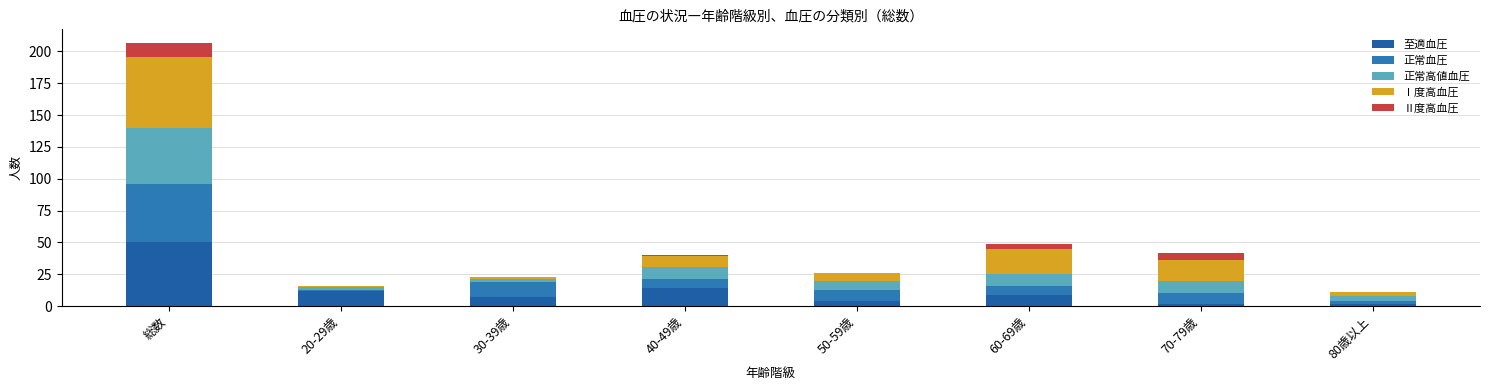

At which category is the sum across all series the highest?

総数